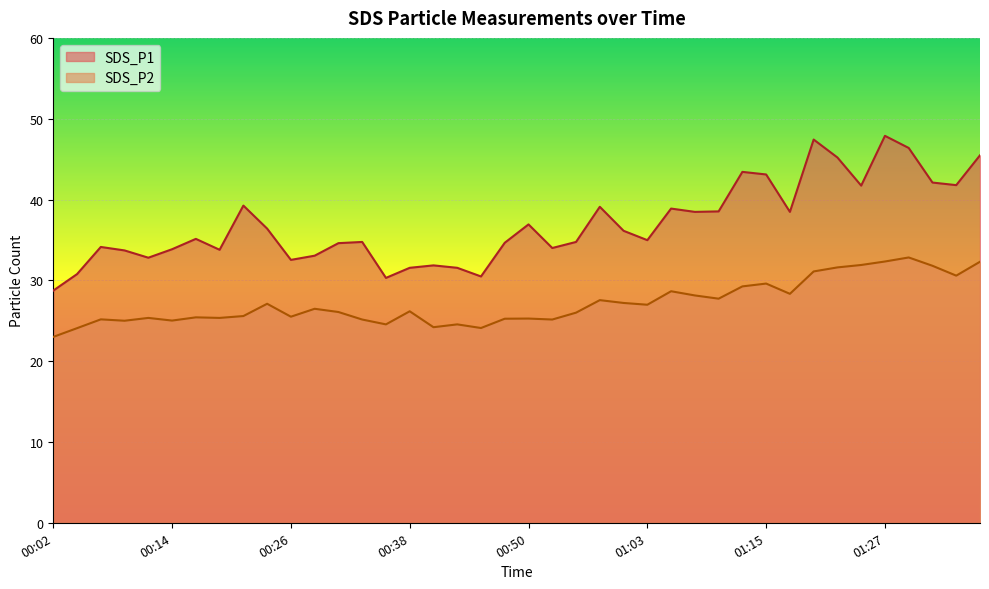

At which category does SDS_P1 reach its first local peak?

00:07